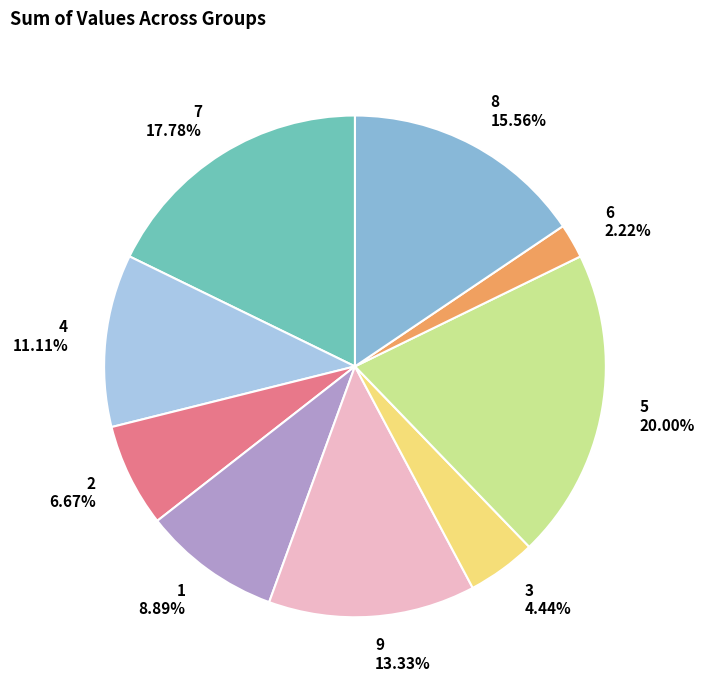

To the nearest percent, what is the average slice percentage?

11%